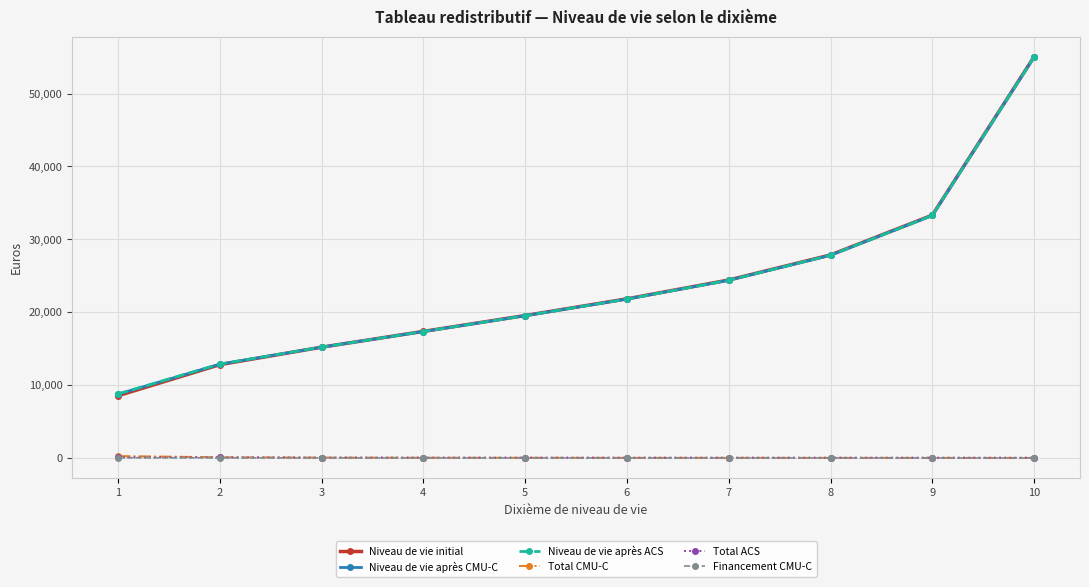

What is the difference between the highest and lowest values at 1?

8754